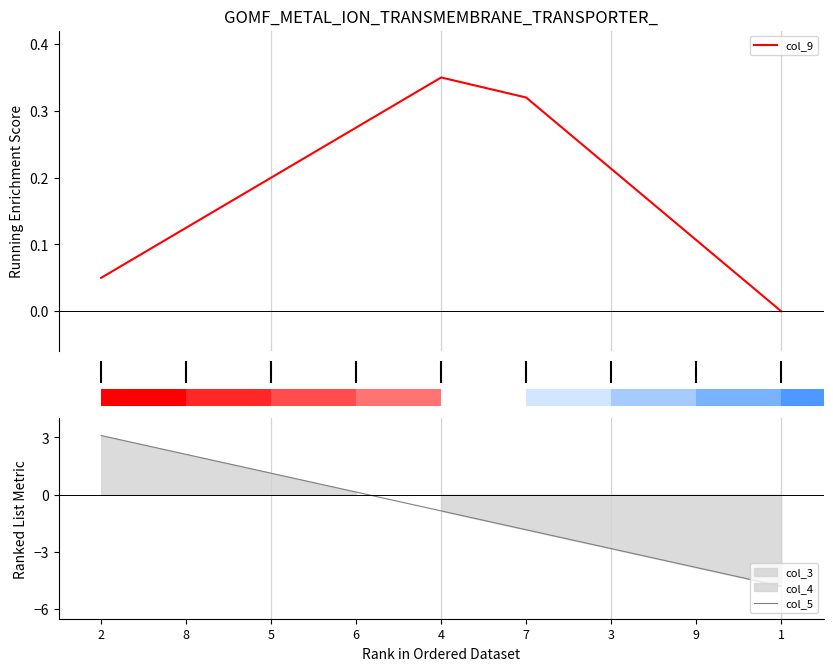

List the series in order of their peak value, lowest first.

col_9, col_5